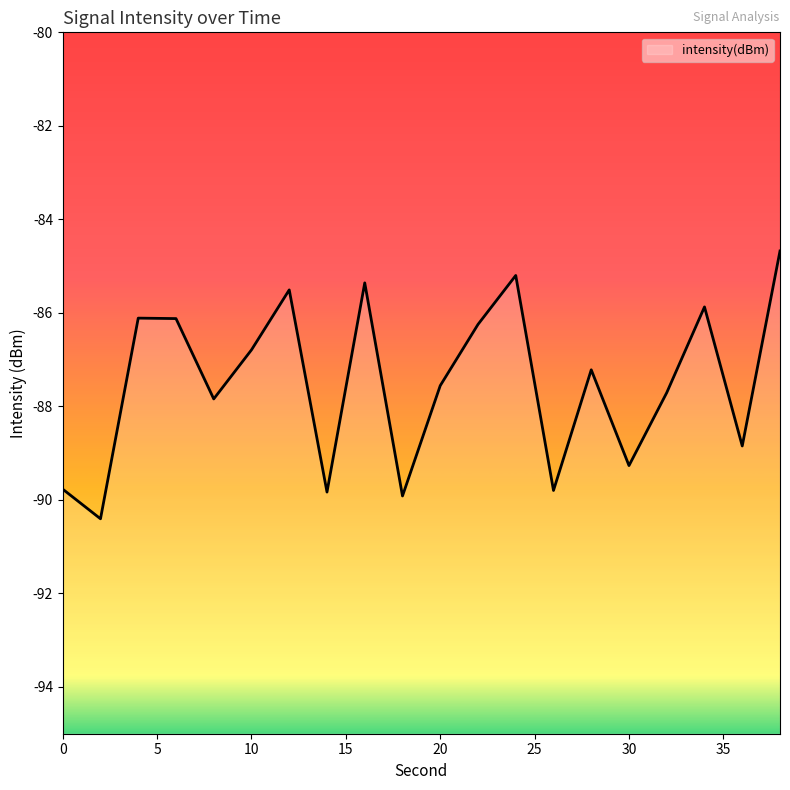

List the labels in order of value, smallest first.

2, 18, 14, 26, 0, 30, 36, 8, 32, 20, 28, 10, 22, 6, 4, 34, 12, 16, 24, 38